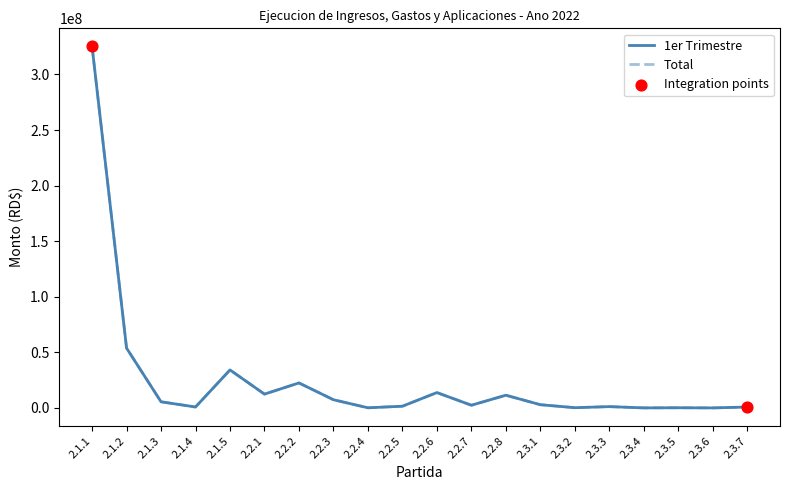

Is the value of Total at 2.2.2 greater than the value of 1er Trimestre at 2.2.3?

Yes